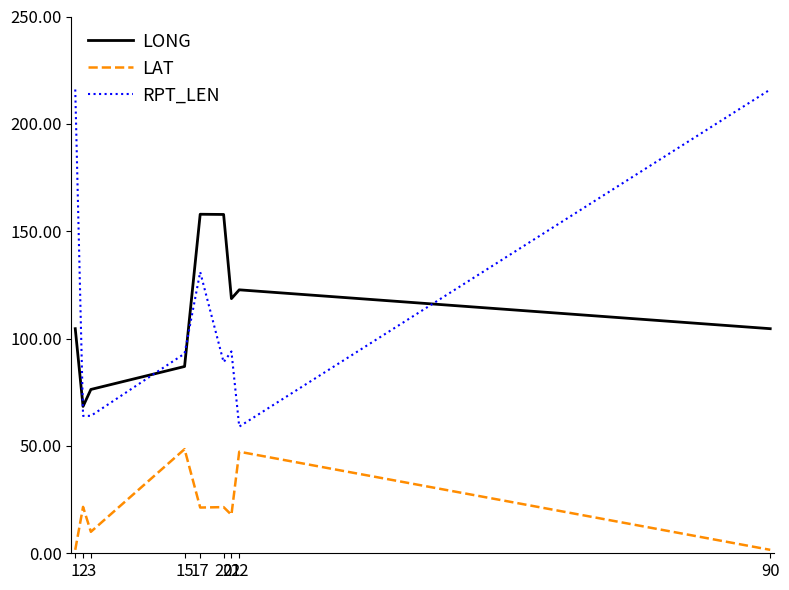

What is the difference between the maximum and minimum values in the LONG series?

89.5